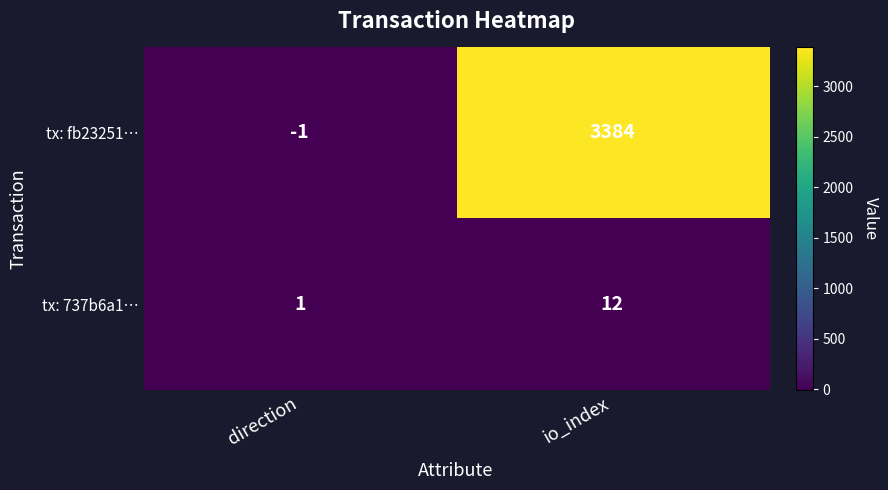

True or false: tx: fb23251… has a value of 3384 at io_index.

True